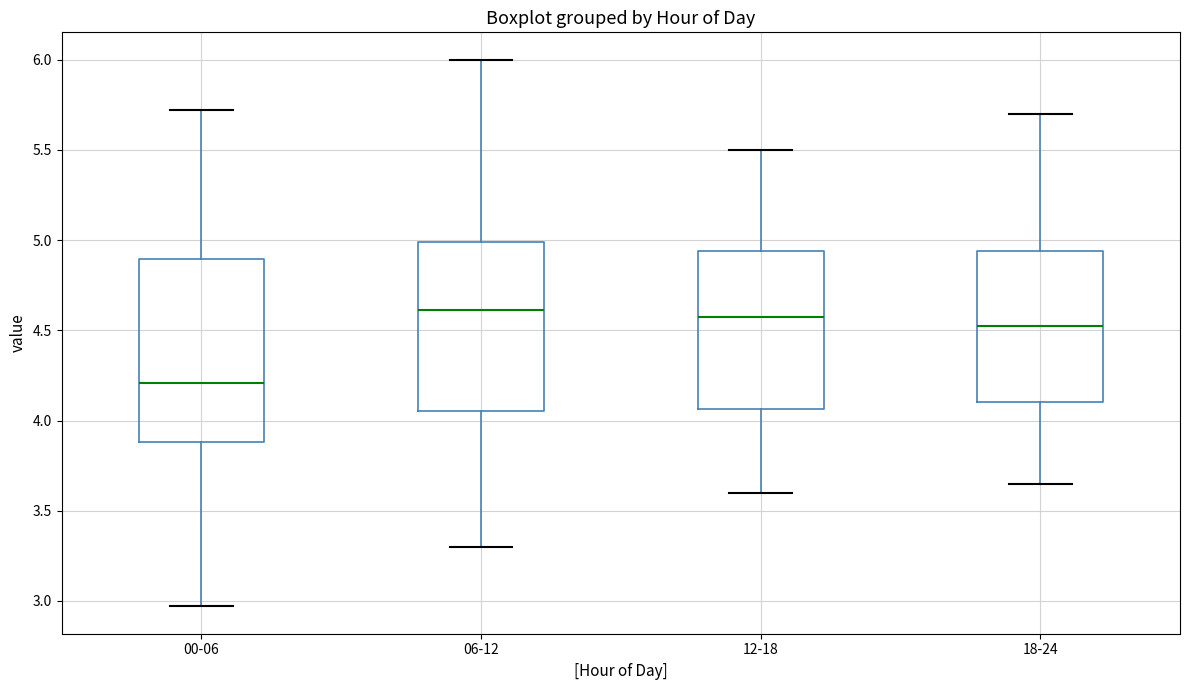

Reading left to right, read every box against the y-axis: the position of its median line, the range the box covers, and the ends of its whiskers. The values are not printed on the chart, so give them approximately, as read against the axis.

00-06: median 4.20, box 3.90 to 4.90, whiskers 2.95 to 5.70
06-12: median 4.60, box 4.05 to 5.00, whiskers 3.30 to 6.00
12-18: median 4.60, box 4.05 to 4.95, whiskers 3.60 to 5.50
18-24: median 4.55, box 4.10 to 4.95, whiskers 3.65 to 5.70